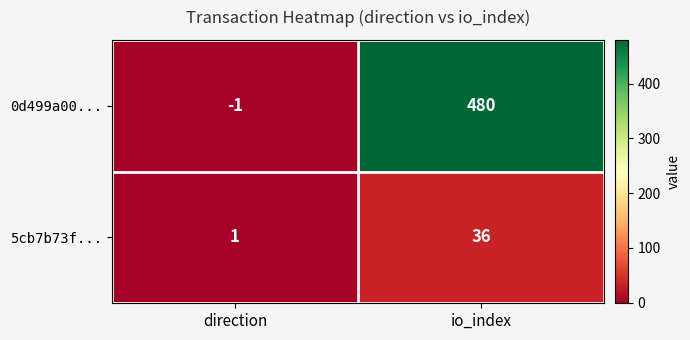

Which series has the largest total across all categories?

0d499a00...